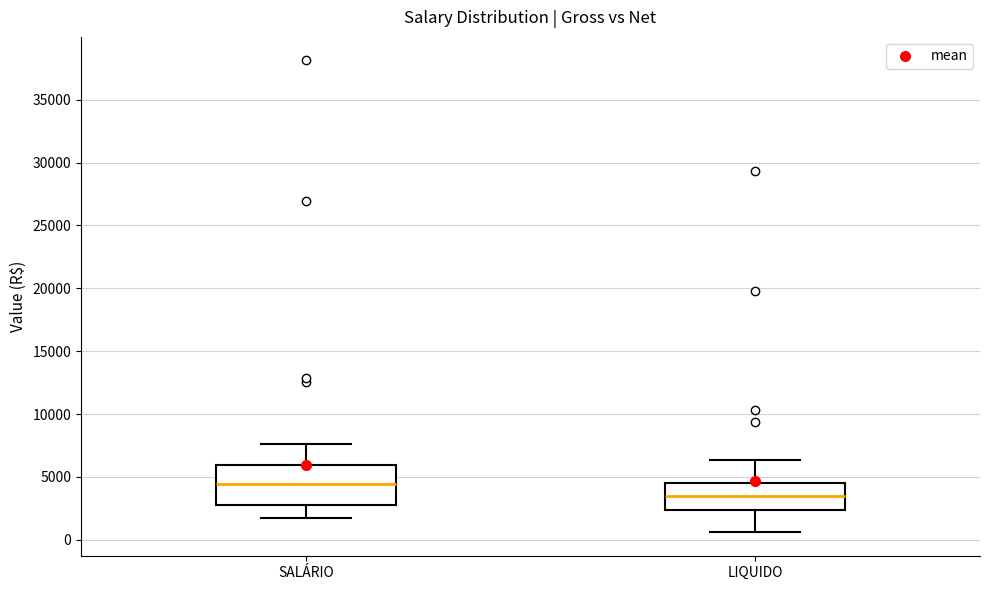

Reading left to right, read every box against the y-axis: the position of its median line, the range the box covers, and the ends of its whiskers. The values are not printed on the chart, so give them approximately, as read against the axis.

SALÁRIO: median 4500, box 2500 to 6000, whiskers 1500 to 7500
LIQUIDO: median 3500, box 2500 to 4500, whiskers 500 to 6500